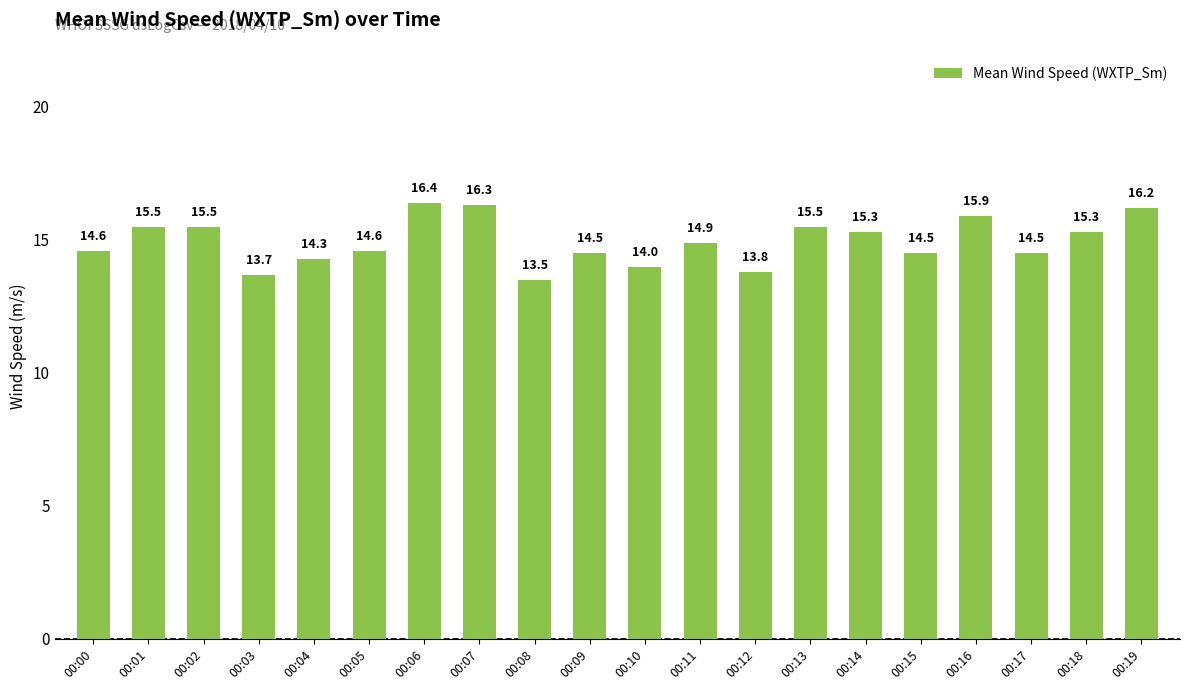

What is the change in value from 00:06 to 00:09?

-1.9